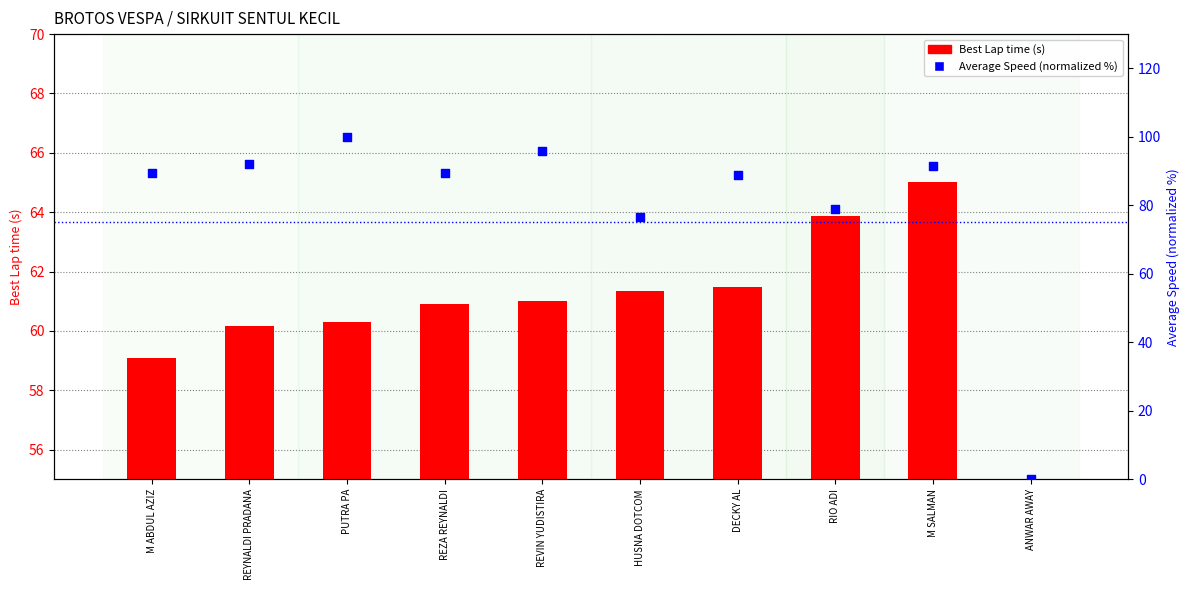

At which category is the sum across all series the highest?

PUTRA PA